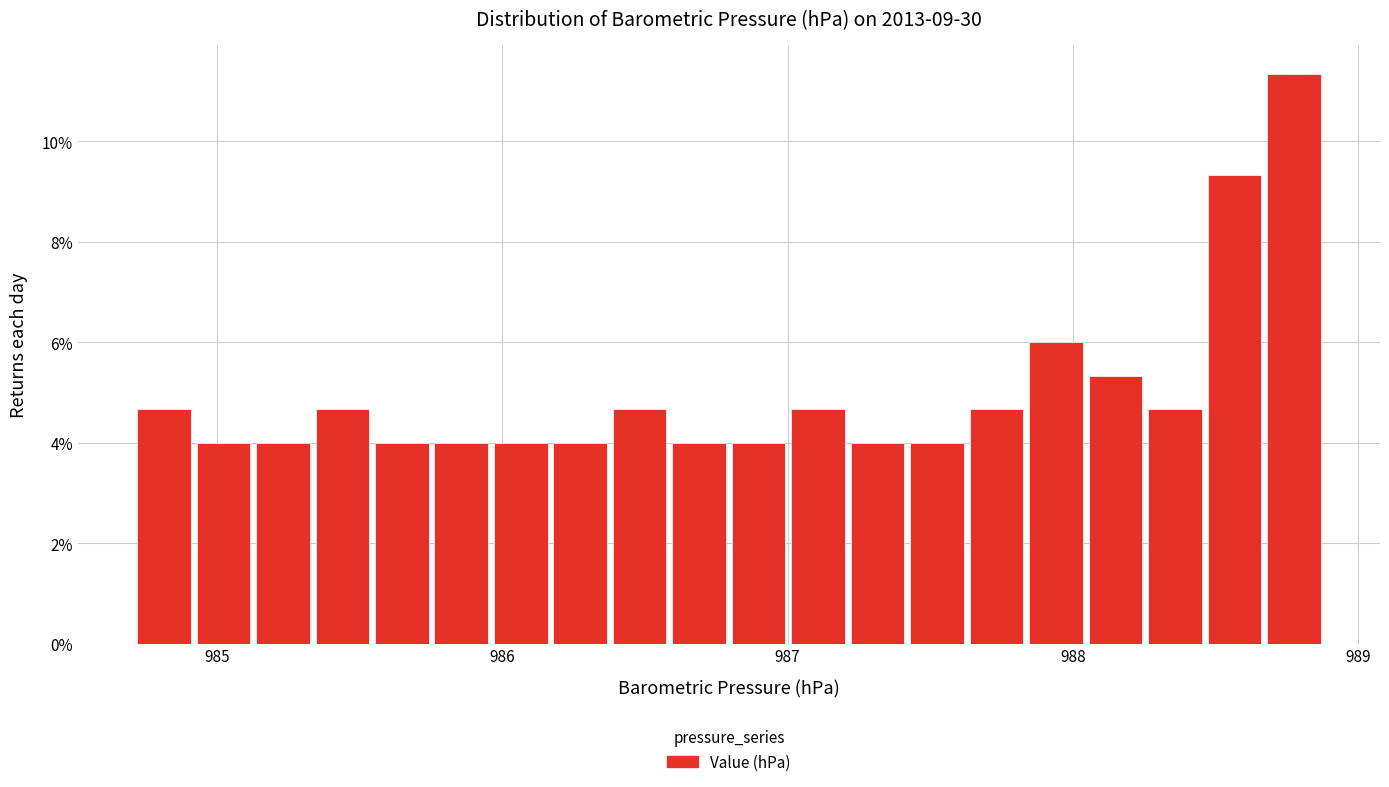

Around what value on the x-axis is the tallest bar? Give the approximate position of its centre, as read against the axis.

988.8